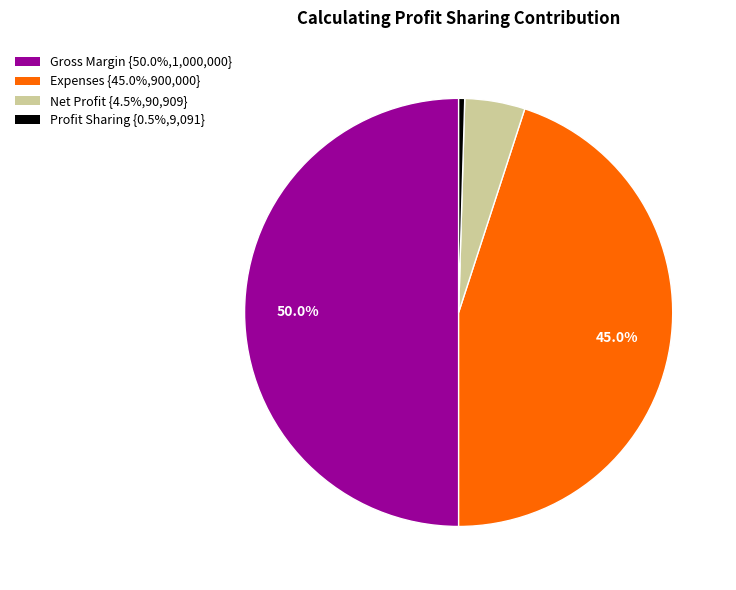

Count the number of slices in the pie.

4